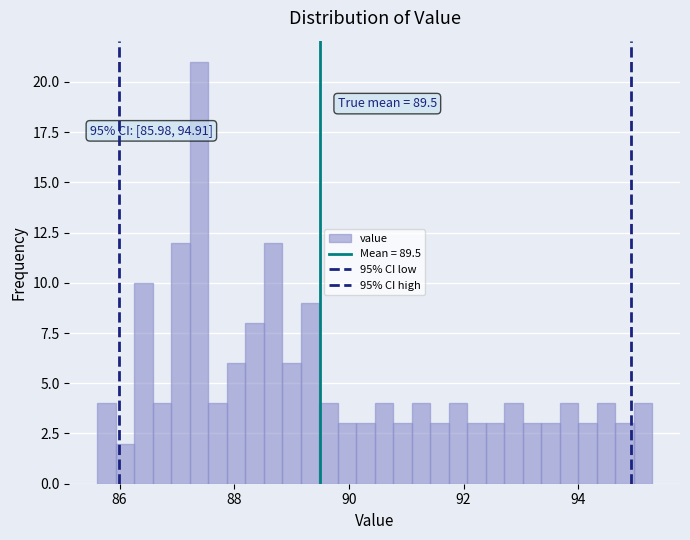

Read against the x-axis, roughly where is the centre of the tallest bar?

87.4